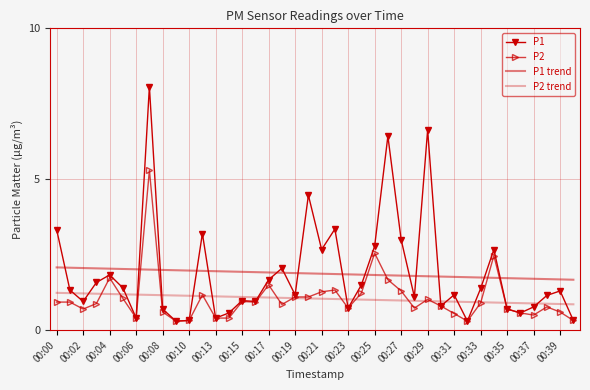

What is the value of the P2 point at the 8th from the left?

5.3